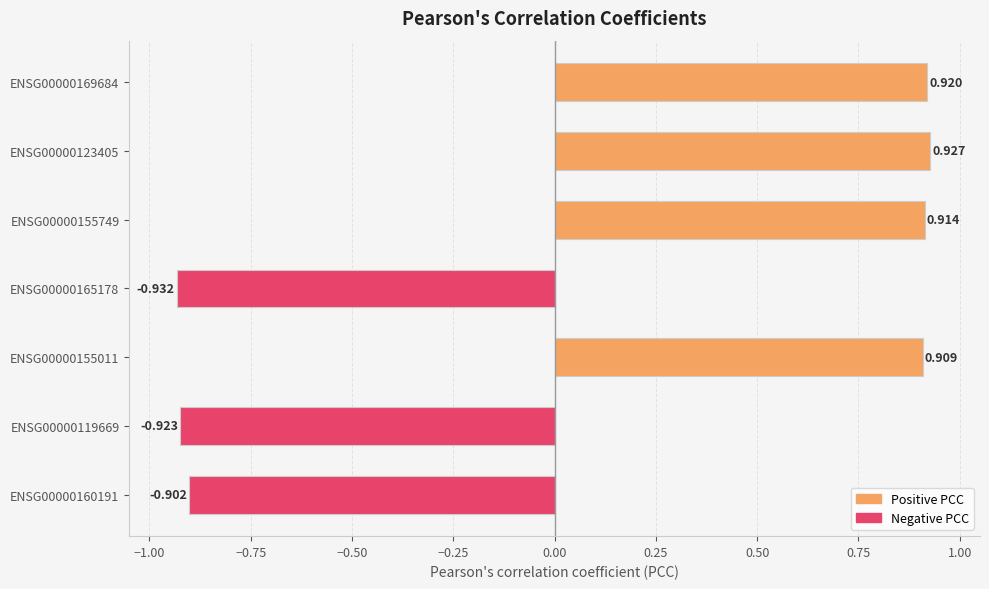

What is the greatest value displayed?

0.9